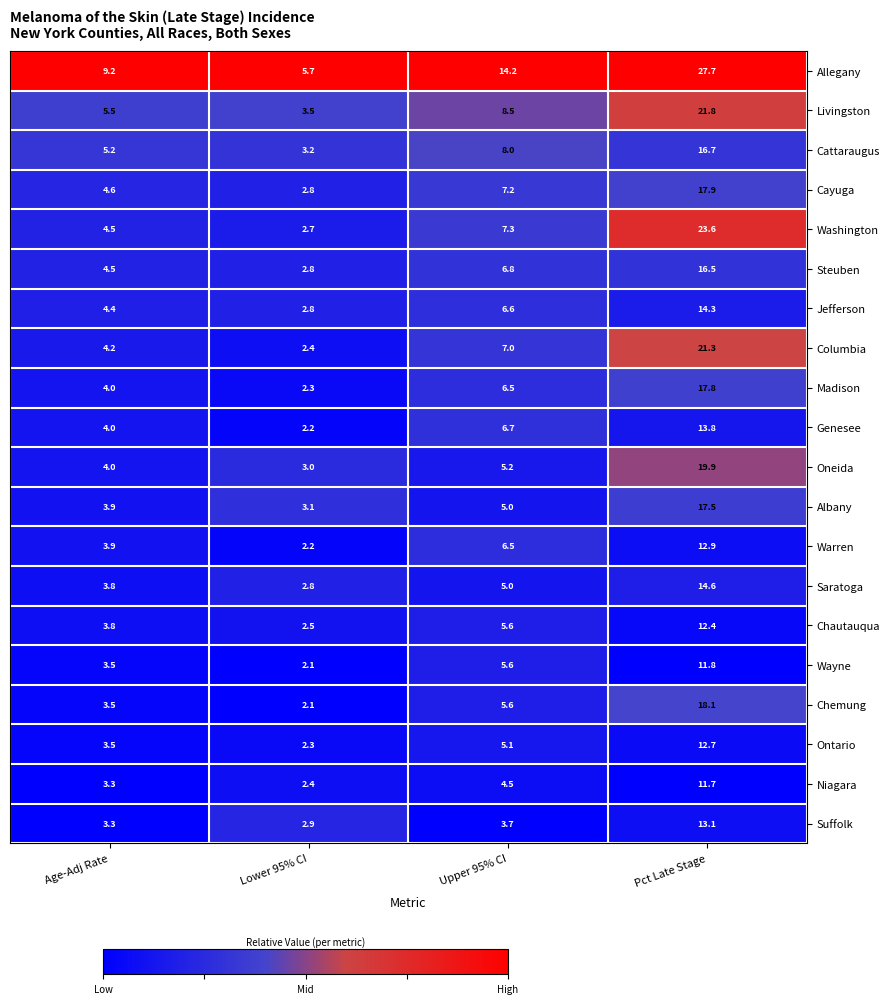

Which category has the highest value across all series?

Pct Late Stage